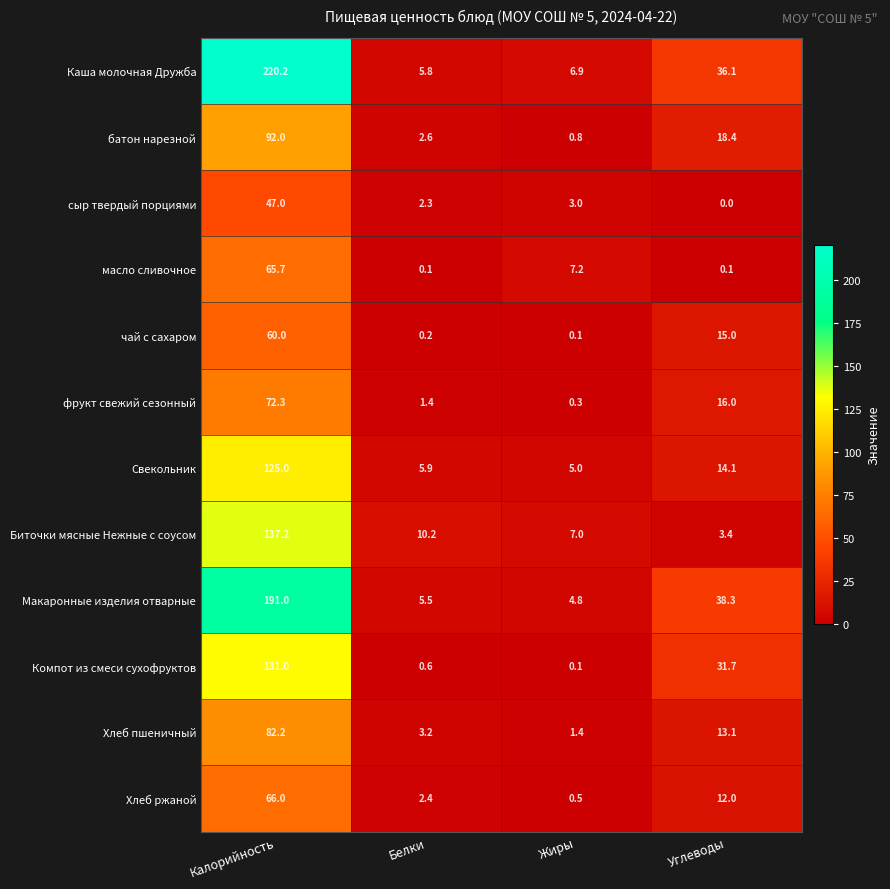

Which category has the lowest value across all series?

Углеводы